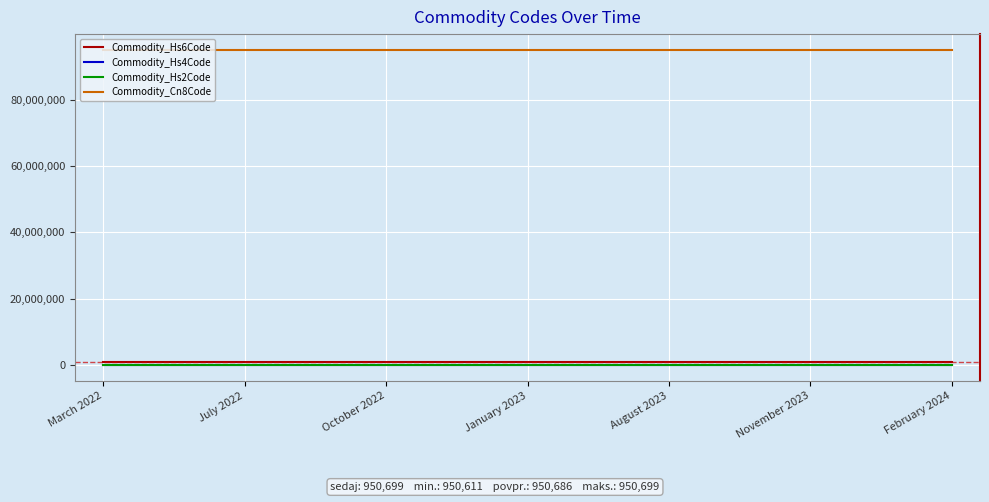

Which series has the largest range (max minus min)?

Commodity_Cn8Code